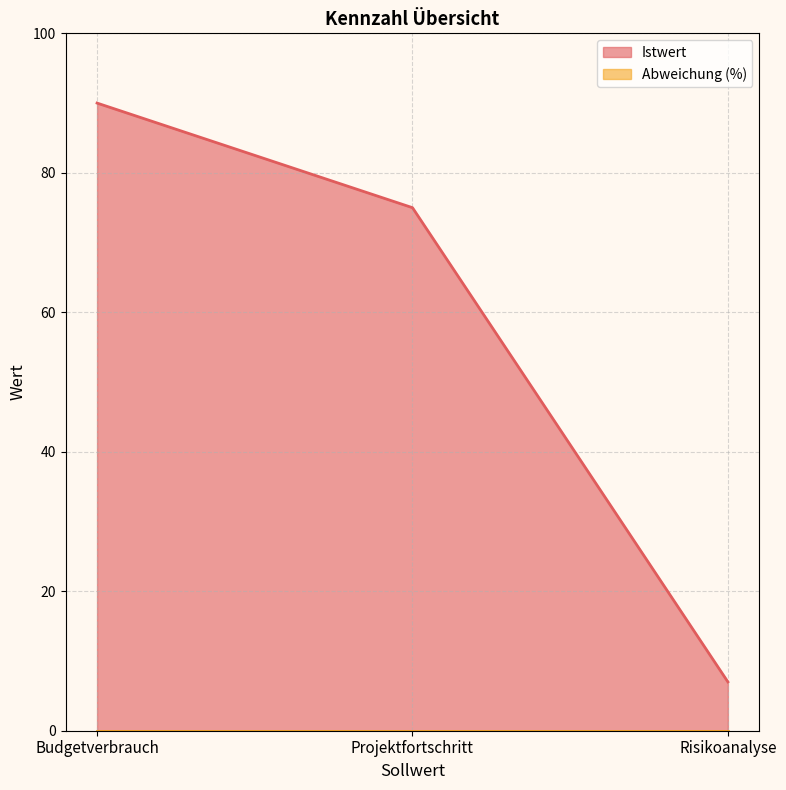

Rank the categories by value from highest to lowest.

Budgetverbrauch, Projektfortschritt, Risikoanalyse